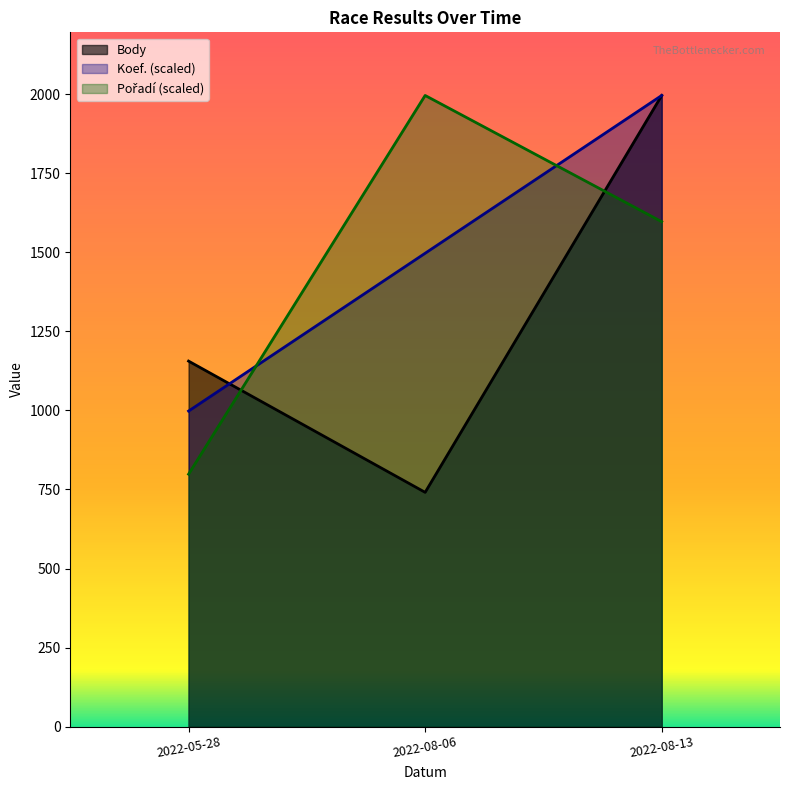

Reading left to right, list all the values displayed in this chart.

Koef.: 2022-05-28=998.0	2022-08-06=1497.0	2022-08-13=1996.0
Pořadí: 2022-05-28=798.4	2022-08-06=1996.0	2022-08-13=1596.8
Body: 2022-05-28=1156.0	2022-08-06=741.0	2022-08-13=1996.0